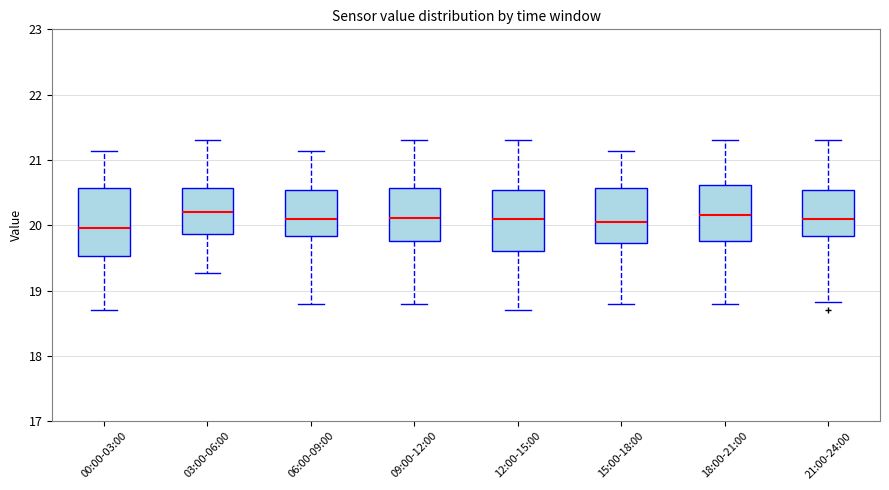

Reading left to right, transcribe this box plot: for each box, give where its median line is, the range the box spans, and where its two whiskers end, as read against the y-axis. The values are not printed on the chart, so give them approximately, as read against the axis.

00:00-03:00: median 20.0, box 19.5 to 20.6, whiskers 18.7 to 21.1
03:00-06:00: median 20.2, box 19.9 to 20.6, whiskers 19.3 to 21.3
06:00-09:00: median 20.1, box 19.8 to 20.5, whiskers 18.8 to 21.1
09:00-12:00: median 20.1, box 19.8 to 20.6, whiskers 18.8 to 21.3
12:00-15:00: median 20.1, box 19.6 to 20.5, whiskers 18.7 to 21.3
15:00-18:00: median 20.1, box 19.7 to 20.6, whiskers 18.8 to 21.1
18:00-21:00: median 20.2, box 19.8 to 20.6, whiskers 18.8 to 21.3
21:00-24:00: median 20.1, box 19.8 to 20.5, whiskers 18.8 to 21.3